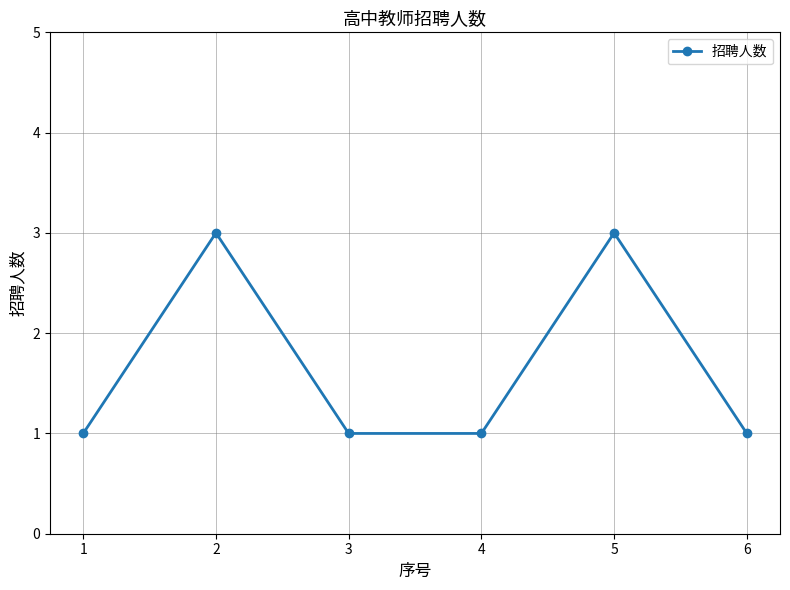

What is the sum of all values?

10